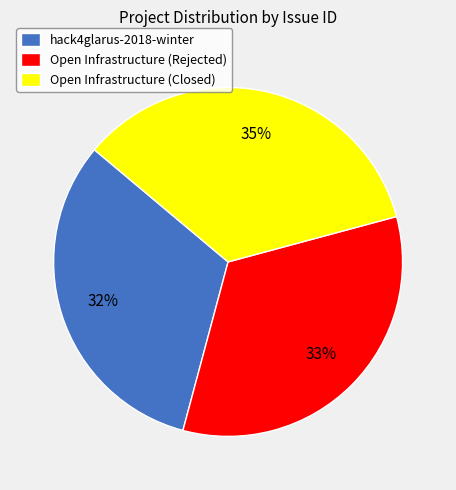

To the nearest percent, what percentage of the pie is Open Infrastructure (Closed)?

35%